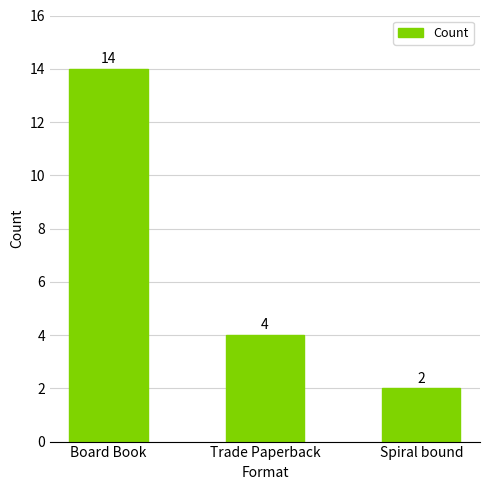

What is the change in value from Board Book to Spiral bound?

-12